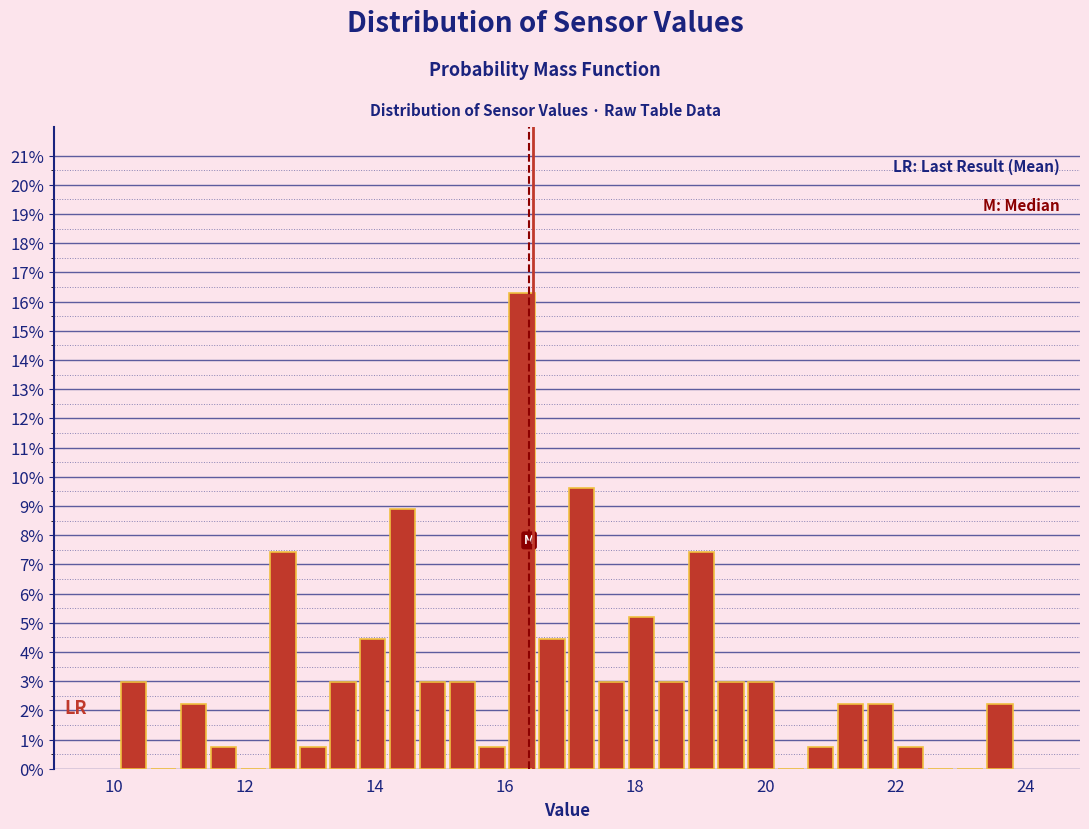

Around what value on the x-axis is the tallest bar? Give the approximate position of its centre, as read against the axis.

16.2